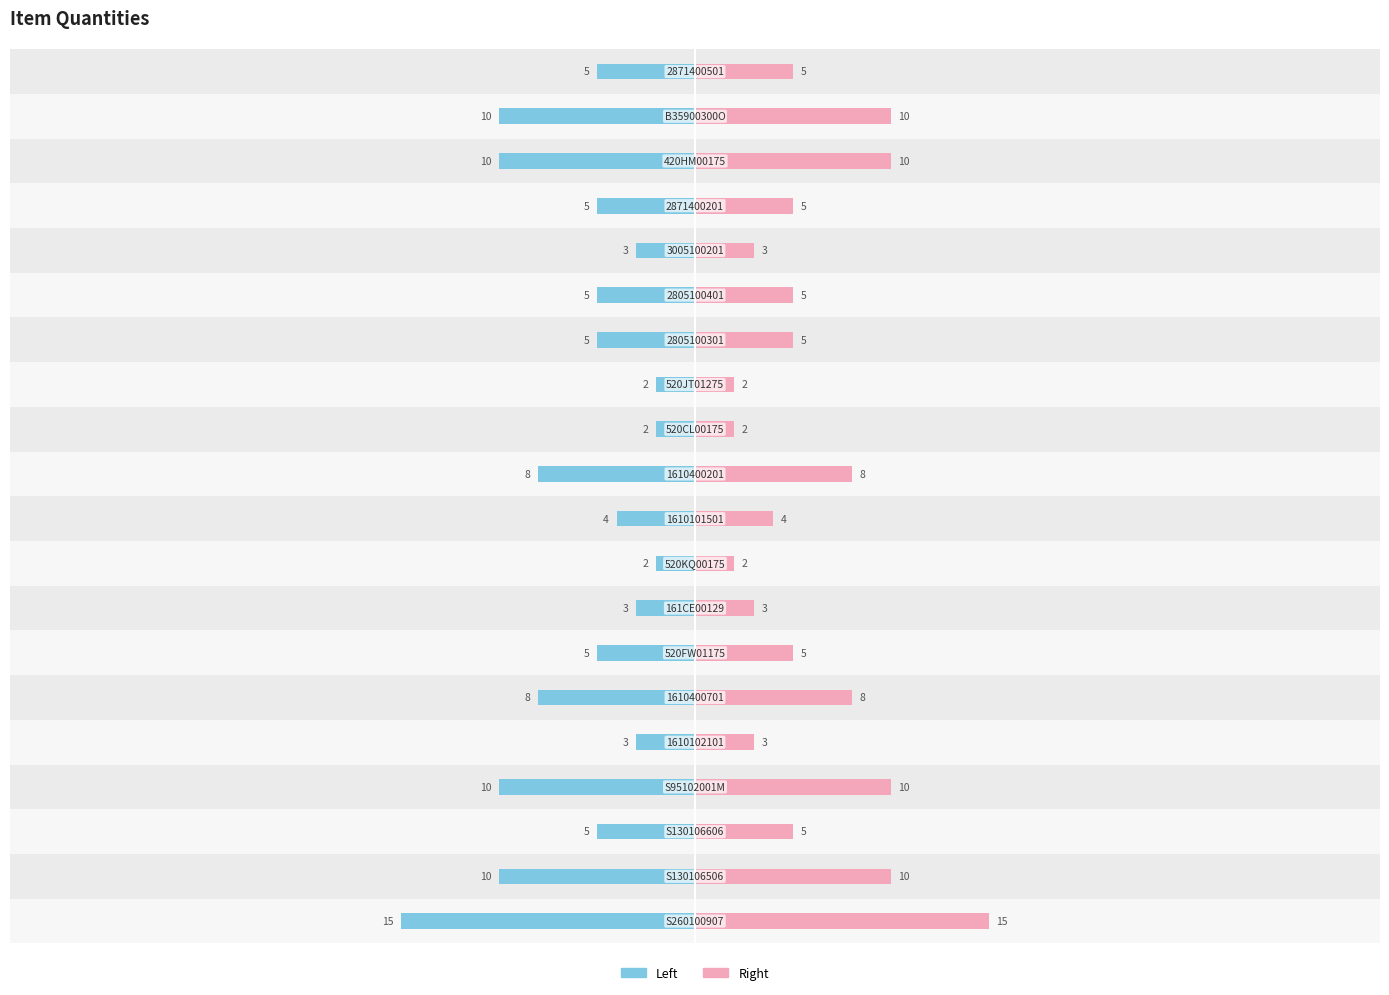

List the series in order of their peak value, lowest first.

Left, Right